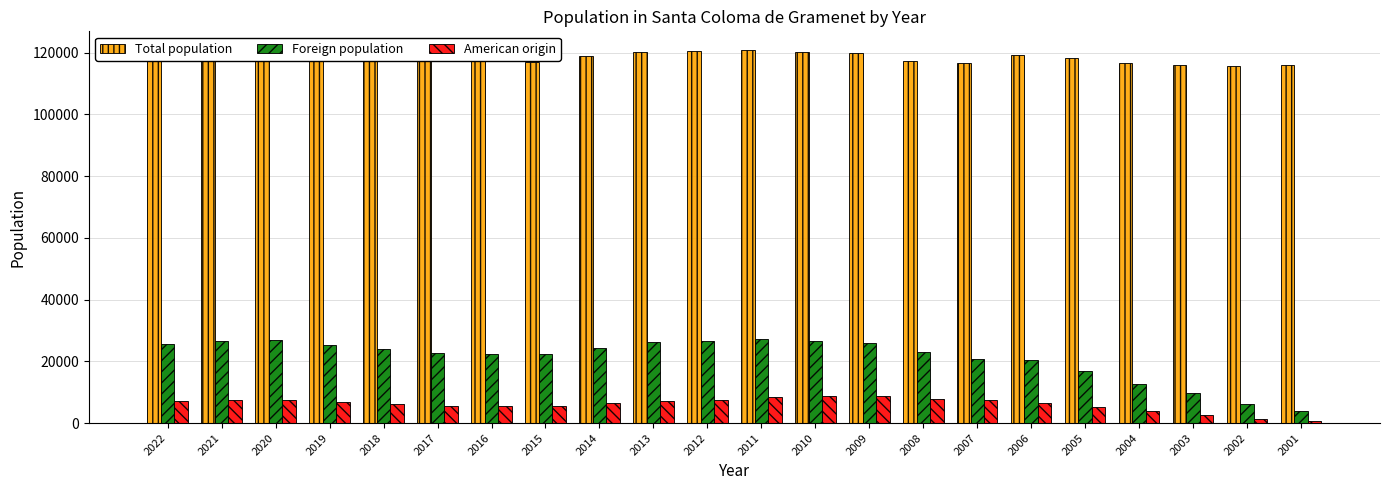

True or false: Foreign population has a value of 32305 at 2008.

False